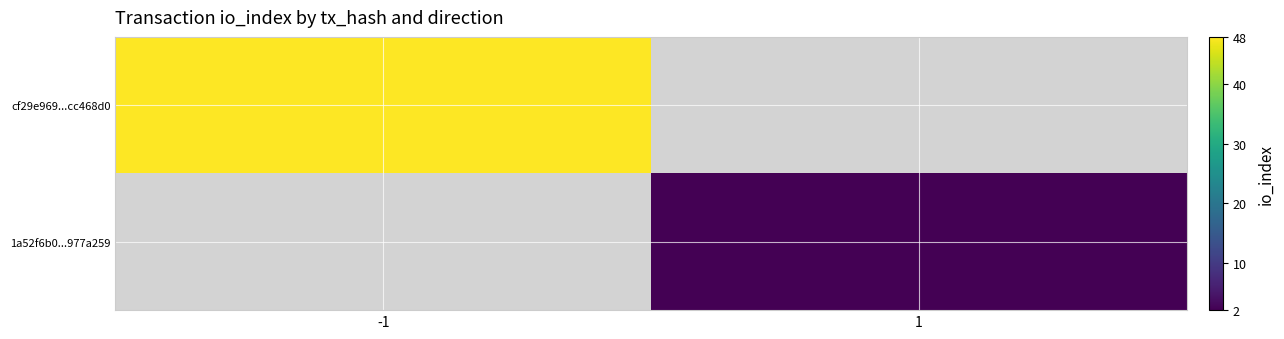

Between 1 and -1, which is larger?

-1